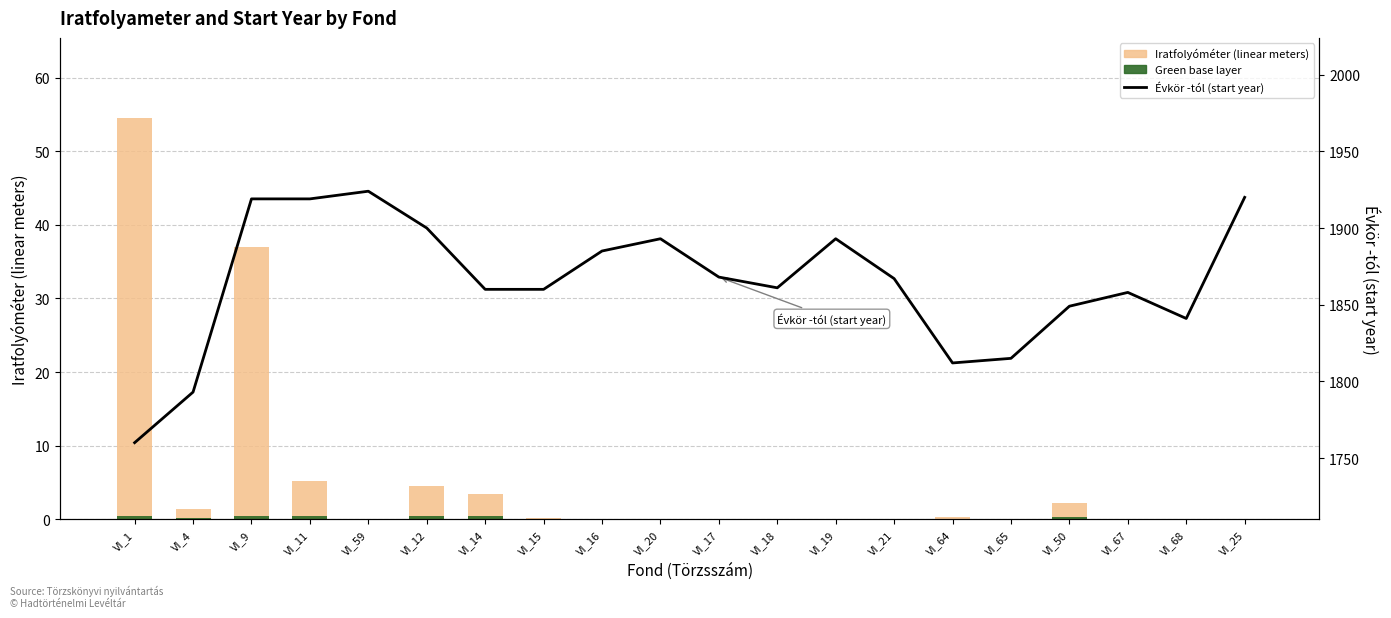

What is the total value across all series at VI_67?

1858.0